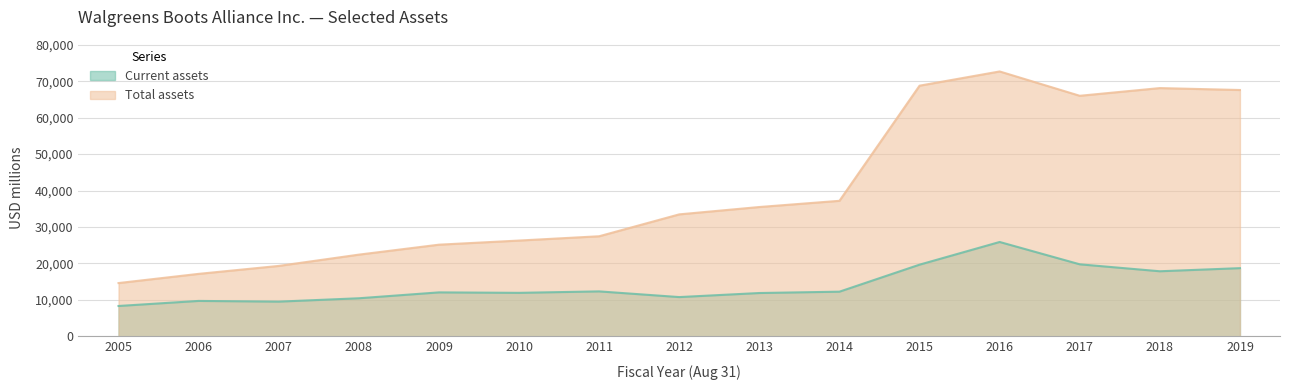

True or false: Total assets and Current assets cross at least once.

False